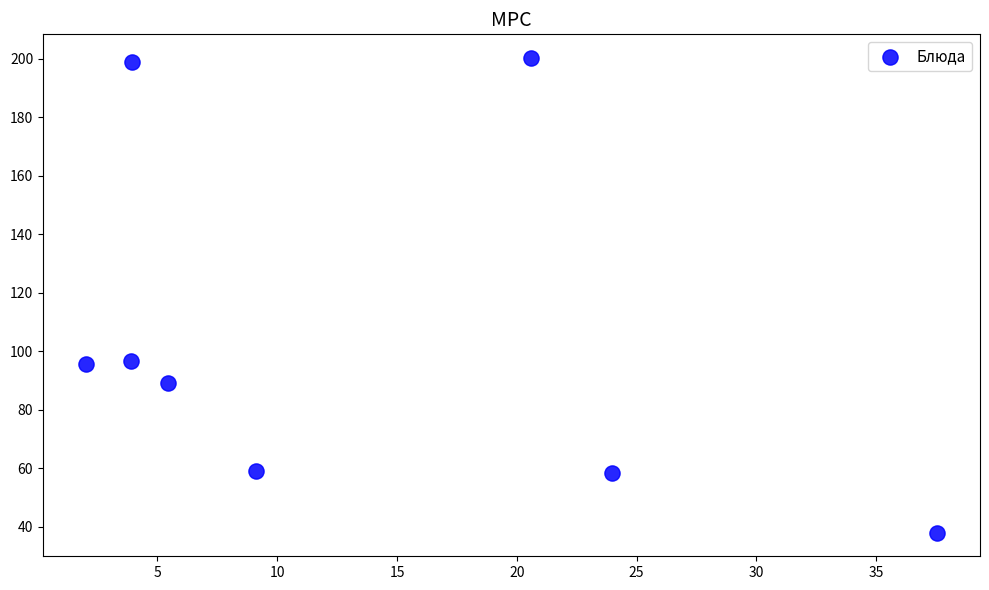

What is the average X value?

13.3